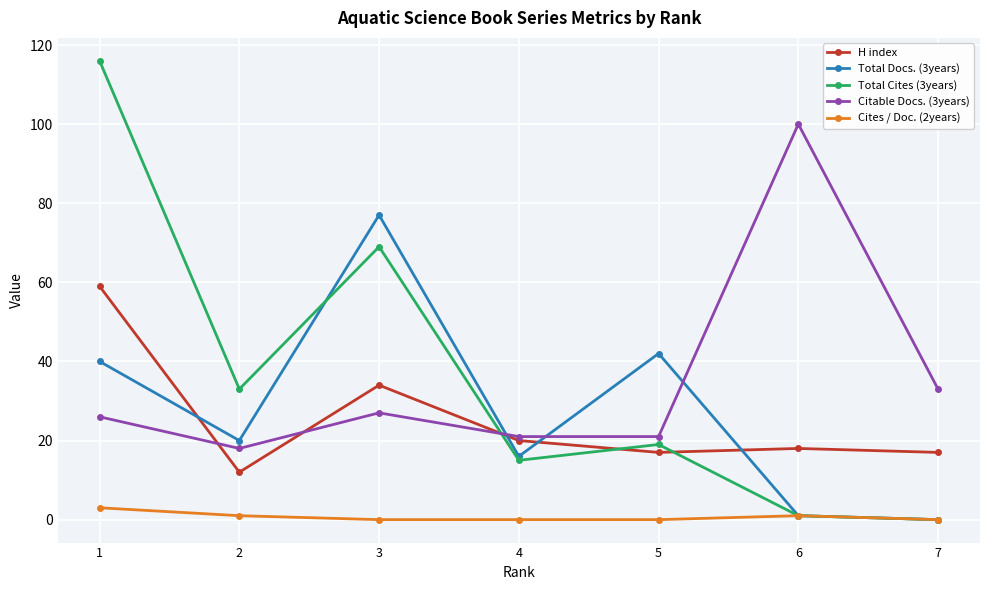

Which series changed the most between 1 and 3?

Total Cites (3years)